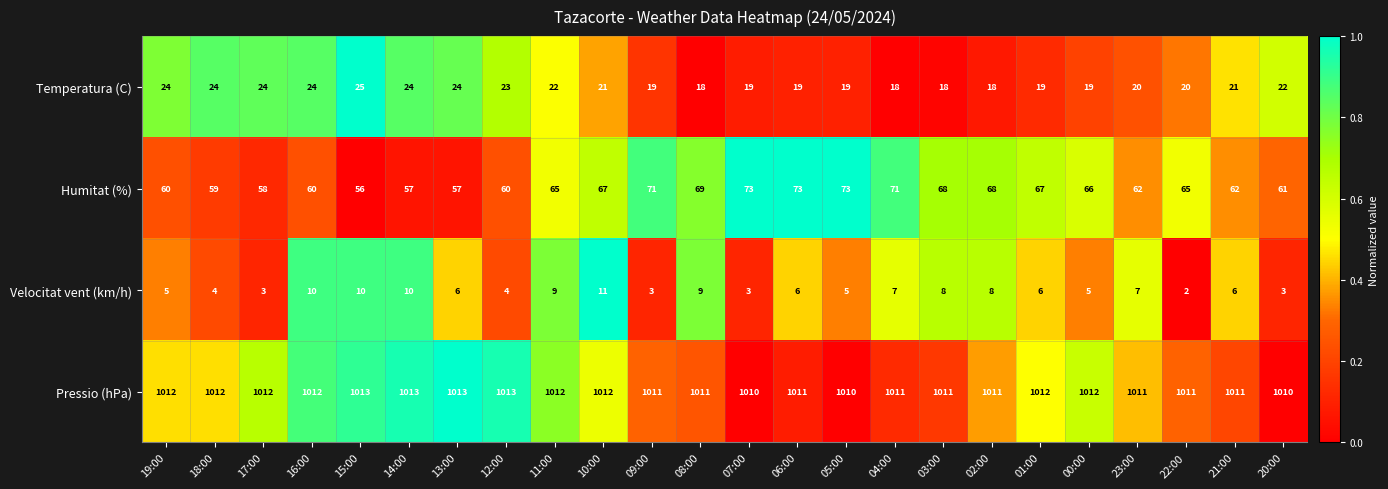

What is the difference between the second highest and minimum values in the Pressio (hPa) series?

3